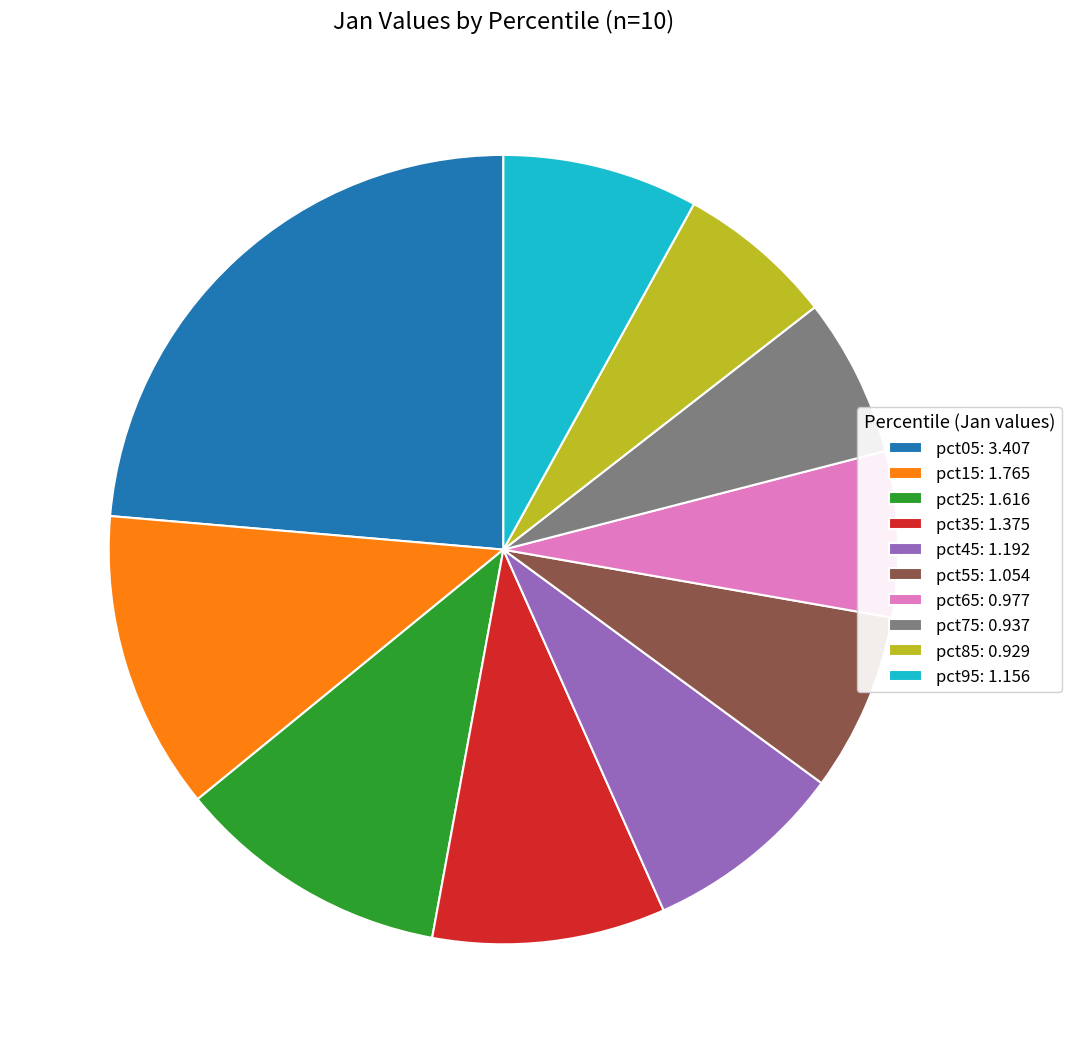

Do pct25 and pct85 together represent more than half of the pie?

No